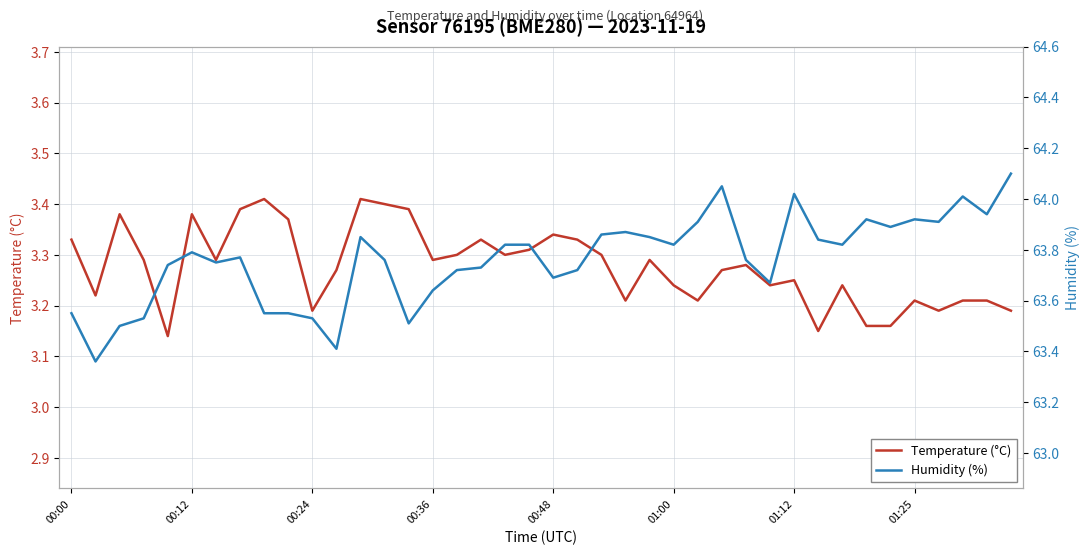

The Temperature (°C) series shows 5.4 at 9. True or false?

False